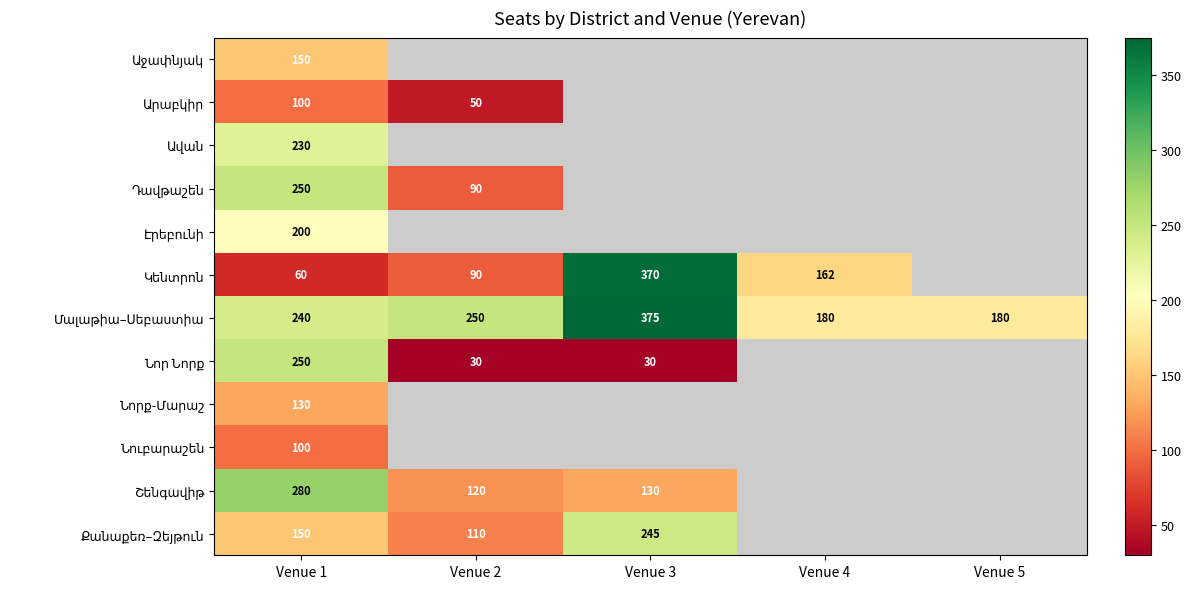

What is the total value across all series at Venue 1?

2140